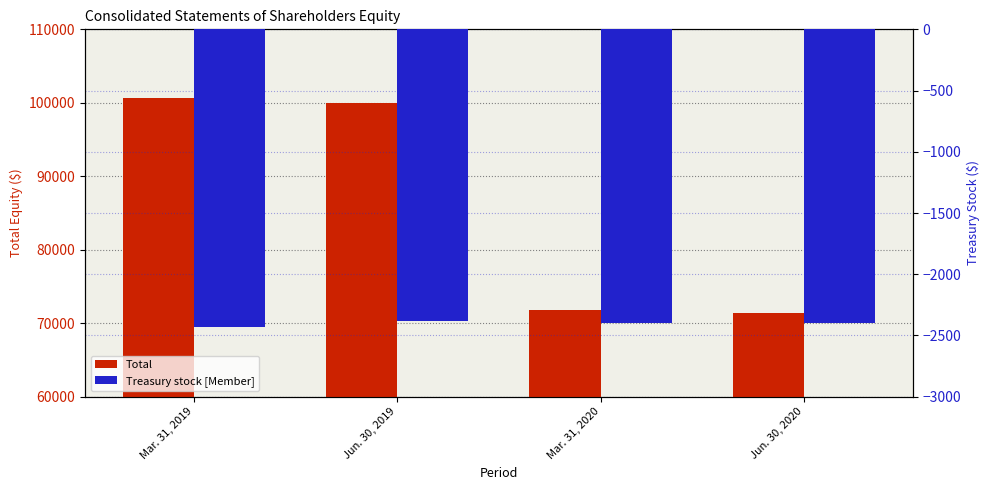

Does the chart contain any negative values?

Yes